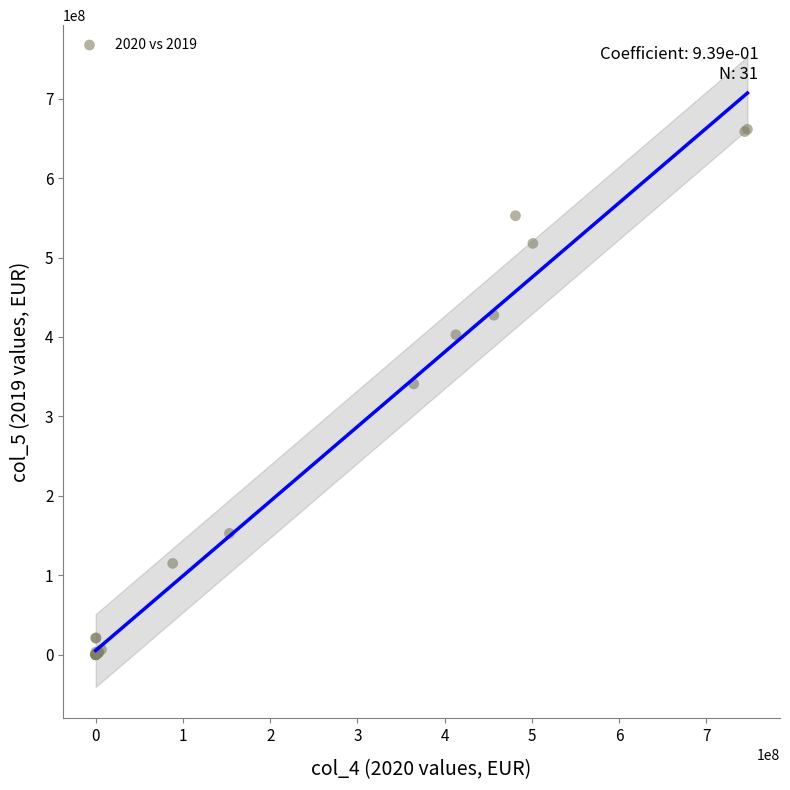

What Y value in the scatter plot is closest to 330703807?

340884891.9